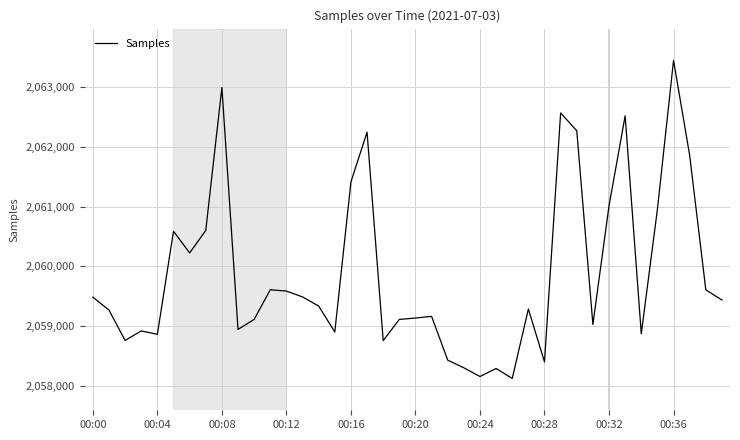

What is the greatest value displayed?

2063453